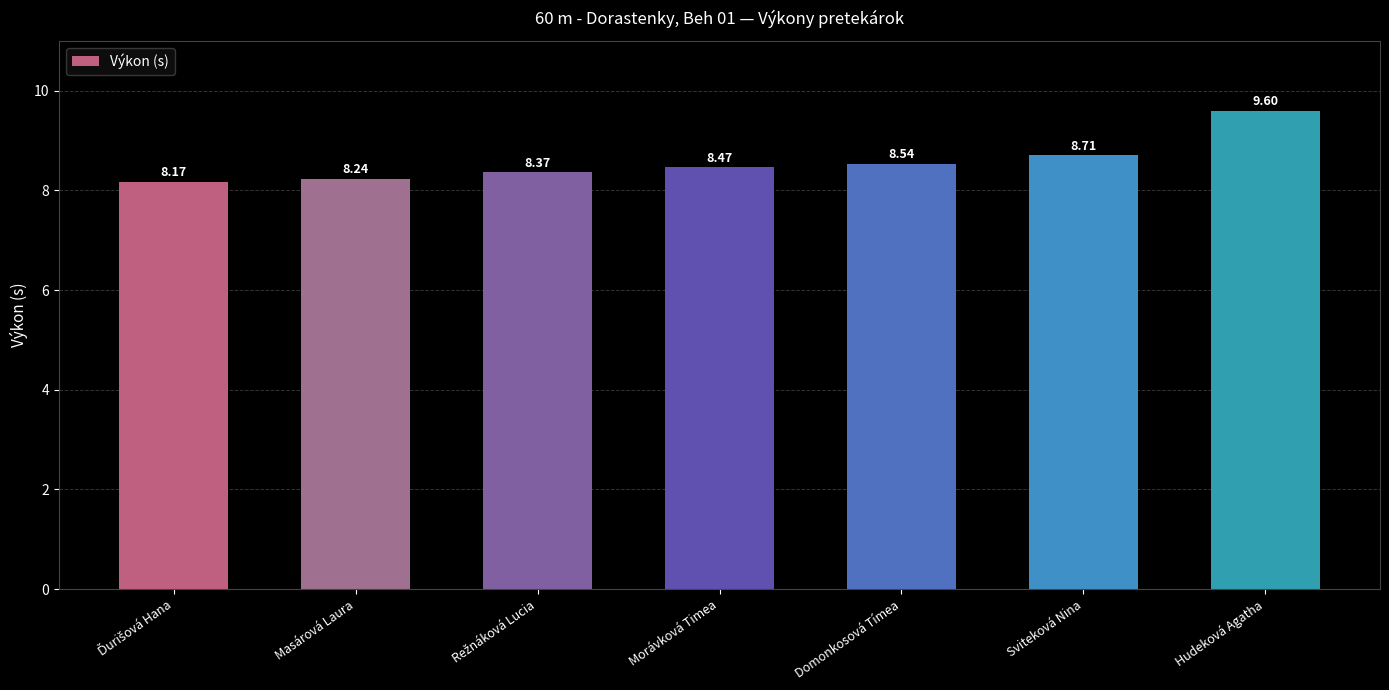

What is the difference between the maximum and minimum values?

1.4